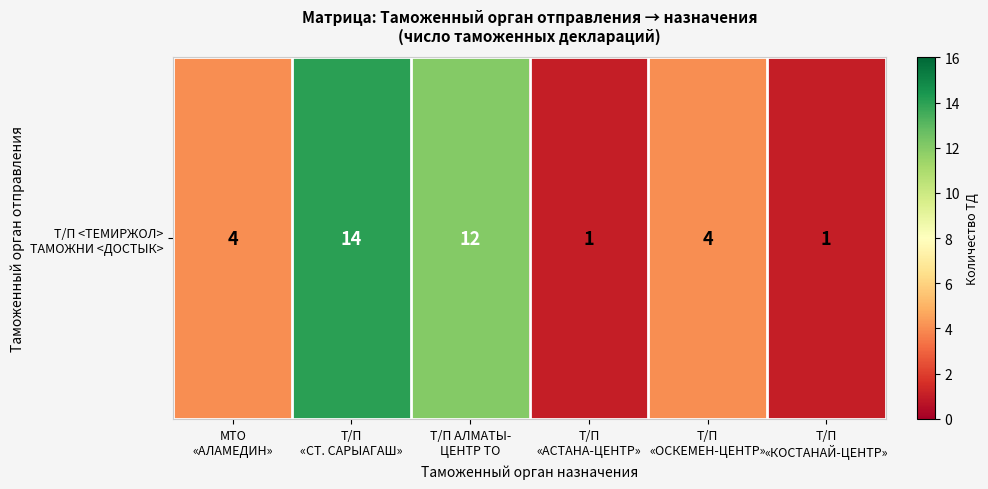

Rank the categories by value from lowest to highest.

Т/П
«АСТАНА-ЦЕНТР», Т/П
«КОСТАНАЙ-ЦЕНТР», МТО
«АЛАМЕДИН», Т/П
«ОСКЕМЕН-ЦЕНТР», Т/П АЛМАТЫ-
ЦЕНТР ТО, Т/П
«СТ. САРЫАГАШ»